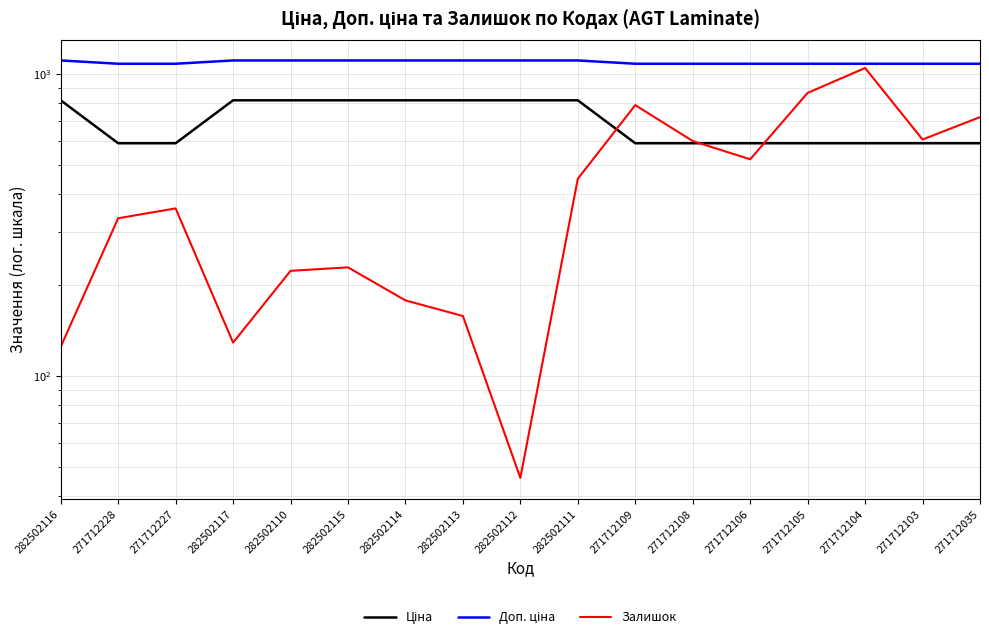

What is the label of the 8th point from the right?

282502111